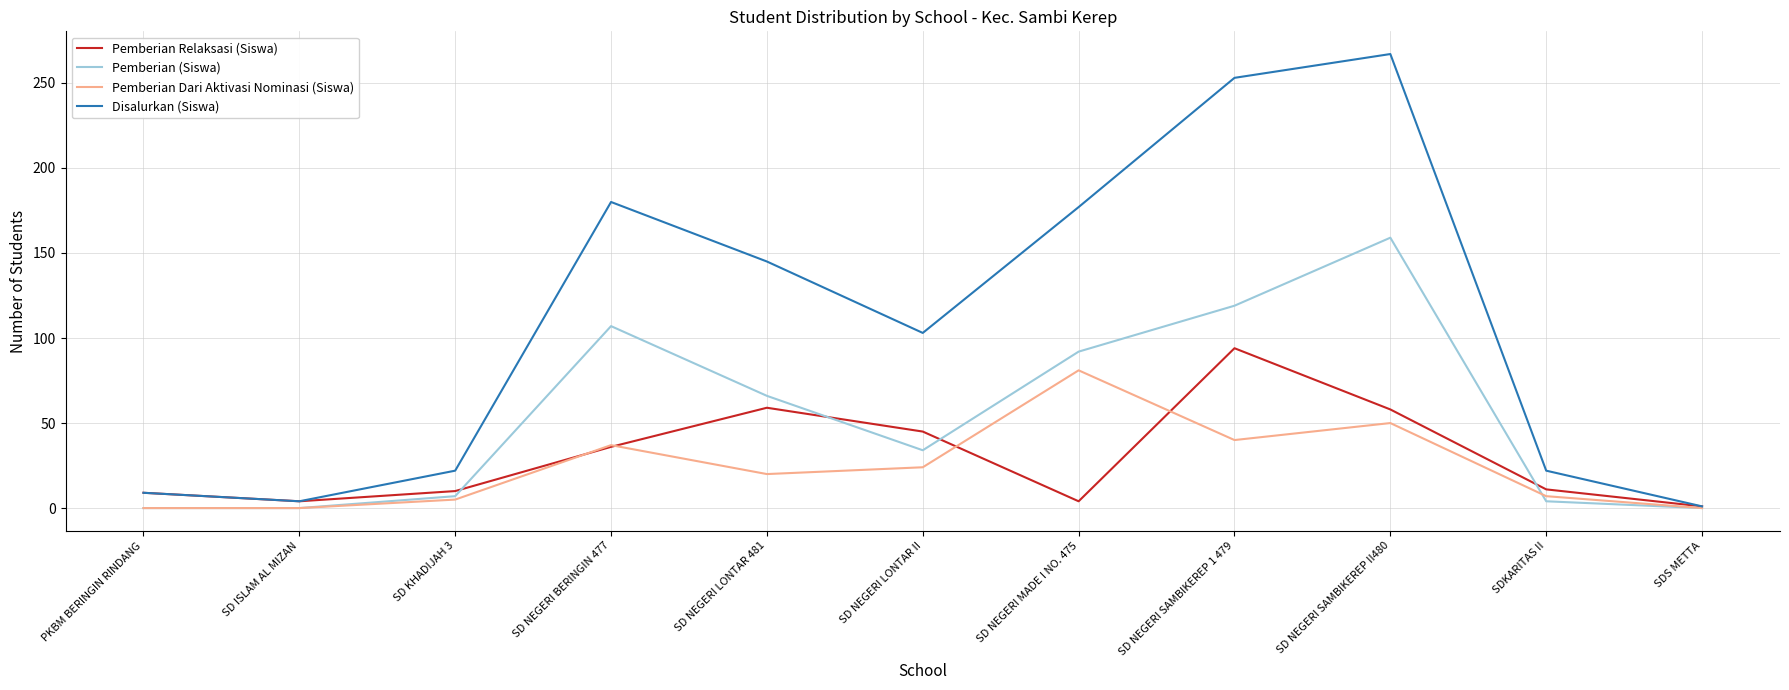

Which series has the widest spread of values?

Disalurkan (Siswa)